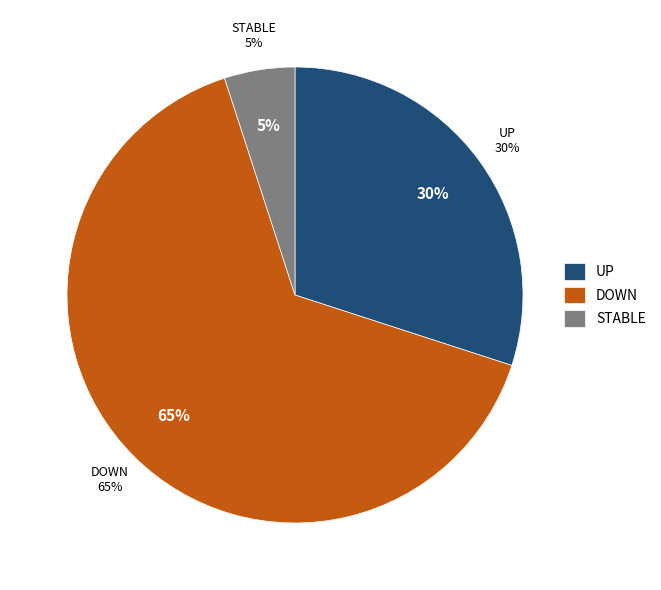

Which category accounts for the majority?

down